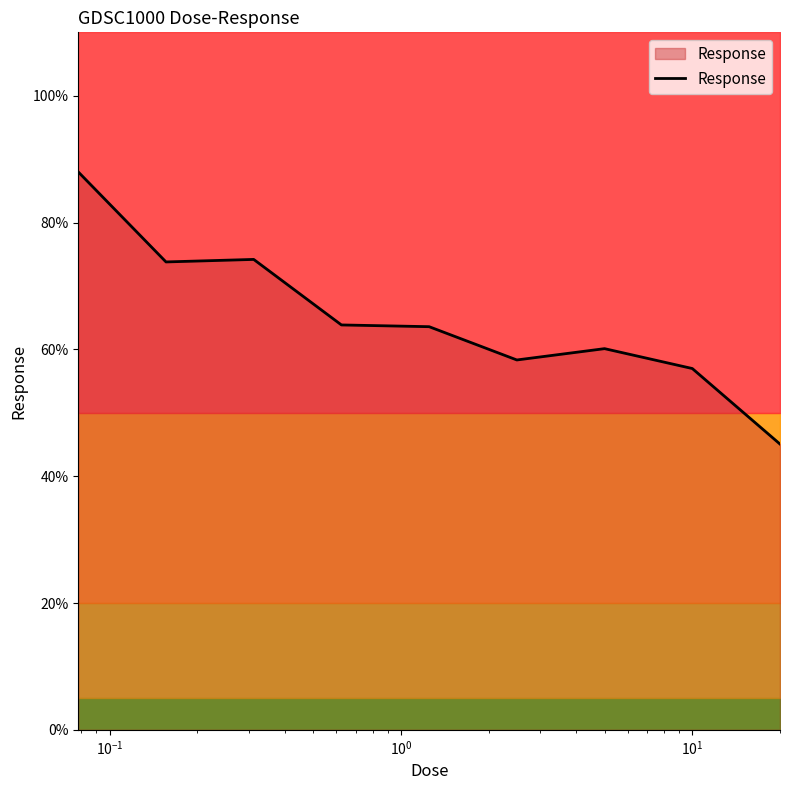

How many points are higher than both their immediate neighbors (excluding endpoints)?

2